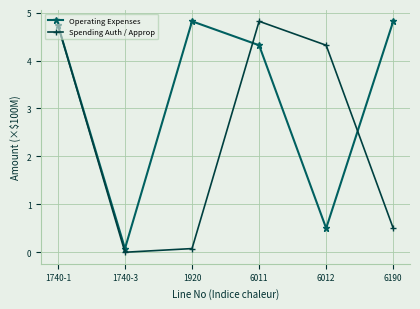

The value of Spending Auth / Approp at 1740-1 is 4.7. True or false?

True